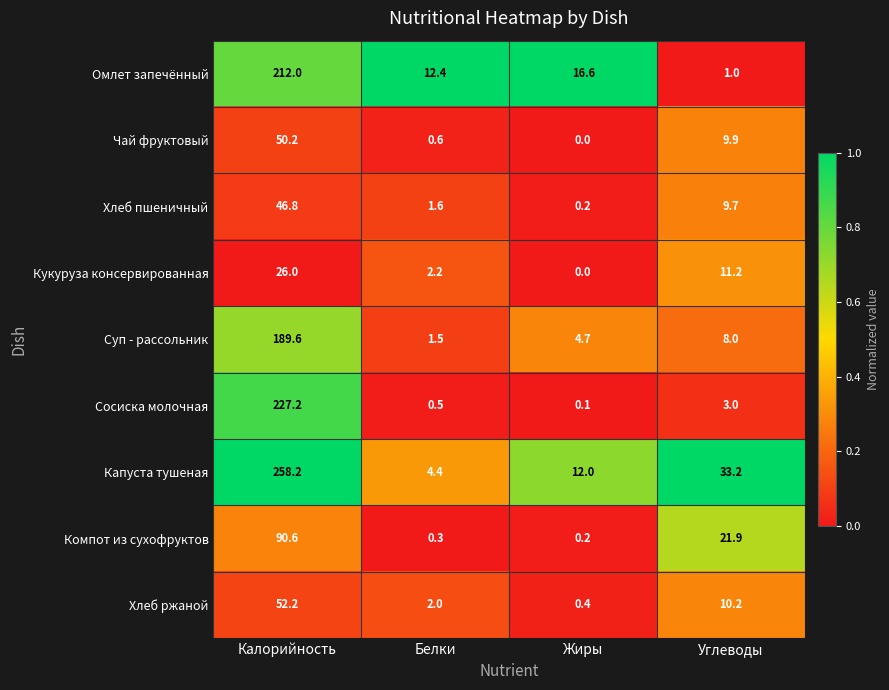

Is it true that Омлет запечённый equals 18.1 at Белки?

False